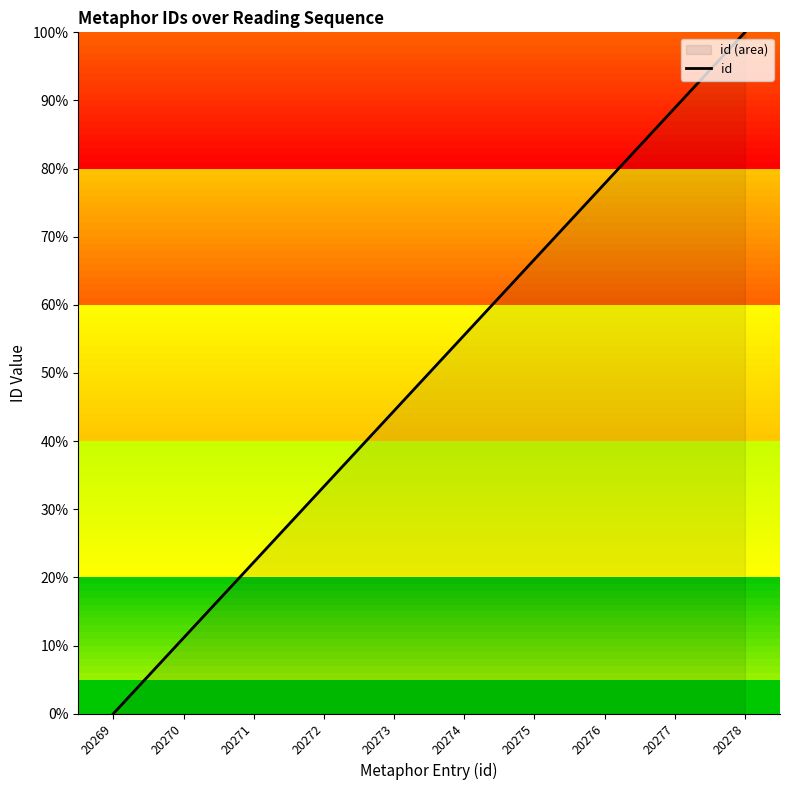

List the labels in order of value, largest first.

20278, 20277, 20276, 20275, 20274, 20273, 20272, 20271, 20270, 20269